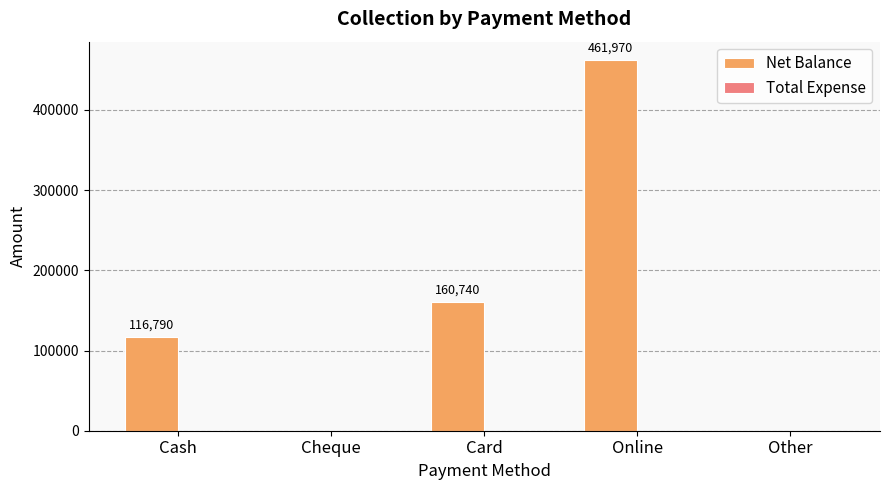

What is the greatest value displayed?

461970